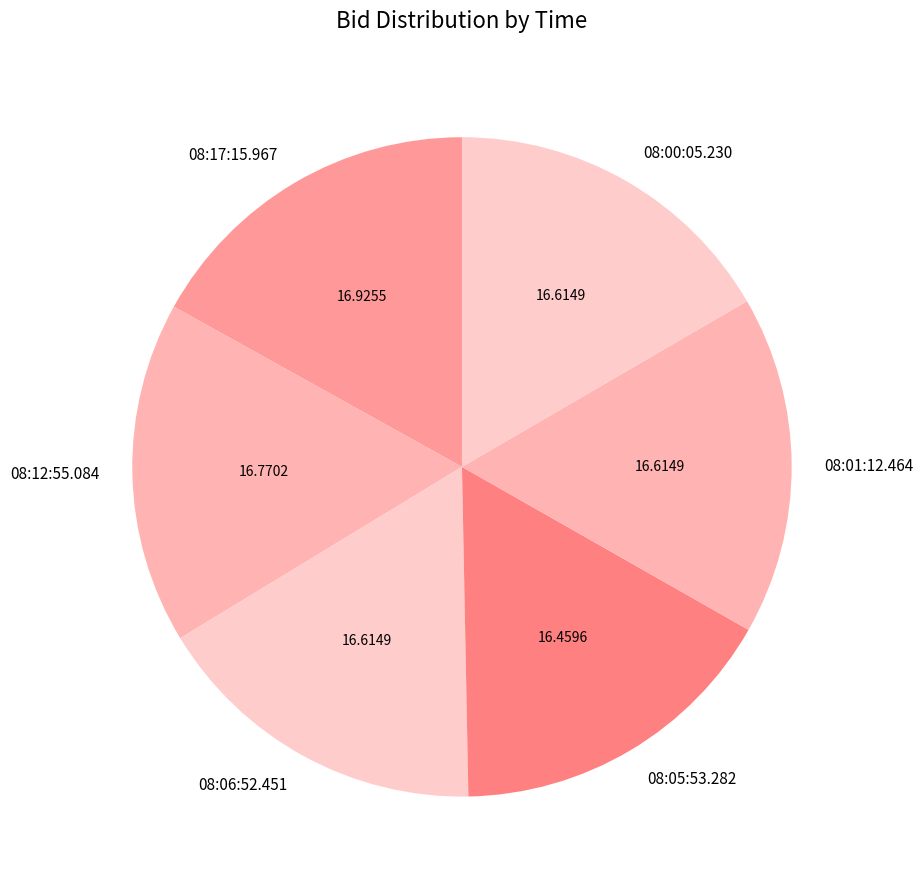

What is the ratio of the value at 08:05:53.282 to the value at 08:17:15.967?

1.0